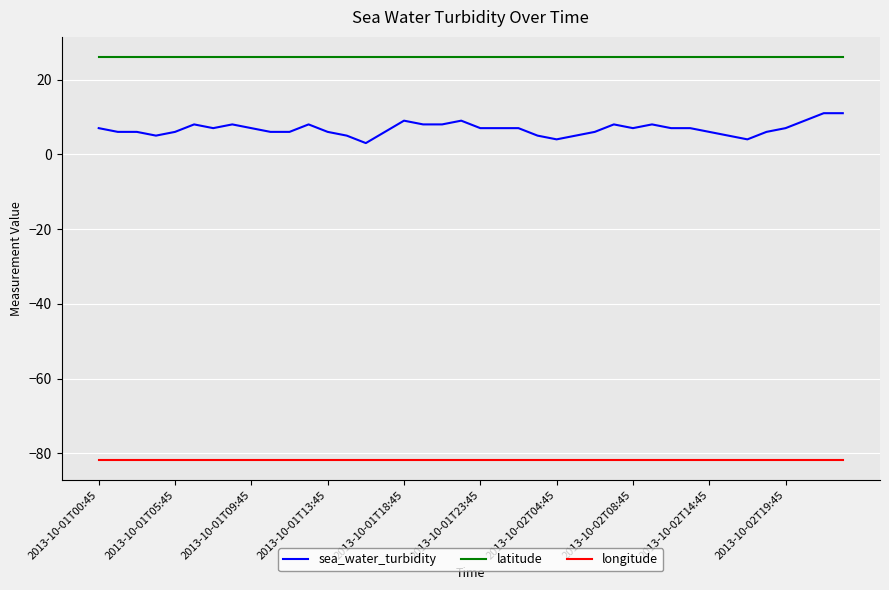

Which series has the largest total across all categories?

latitude